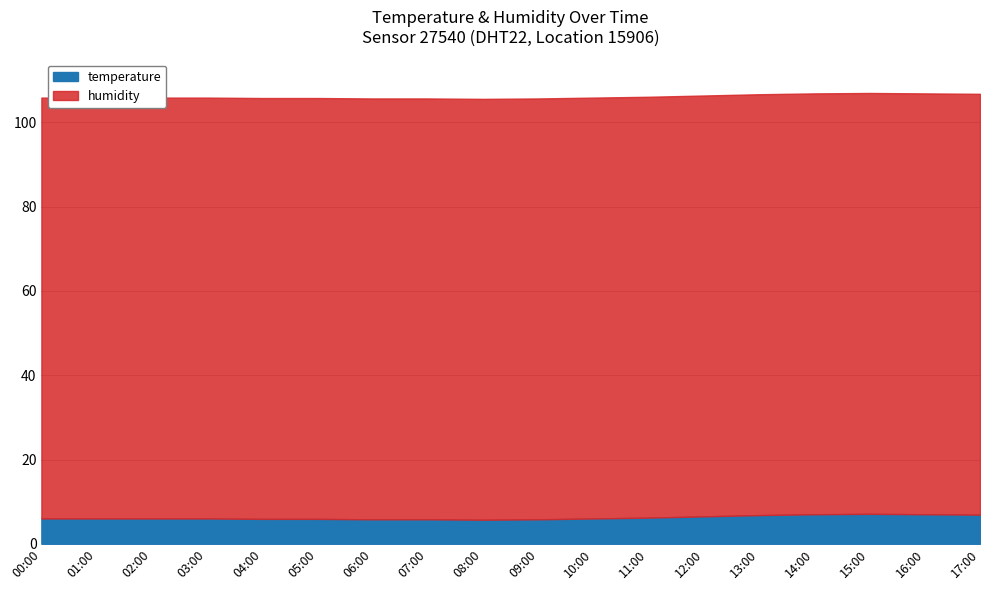

Is it true that temperature equals 4.6 at 14:00?

False